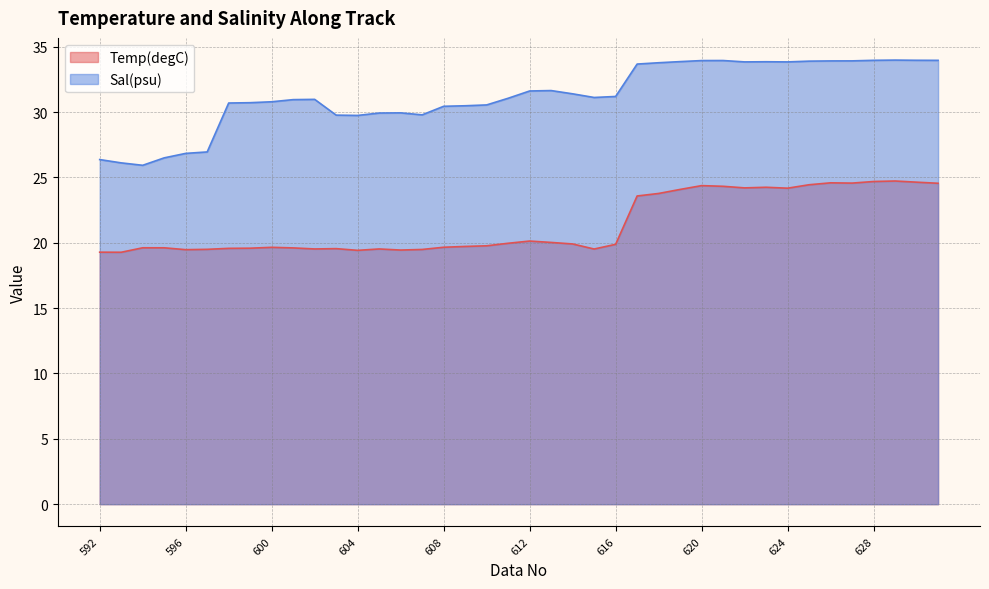

True or false: Sal(psu) has a value of 48.2 at 613.

False